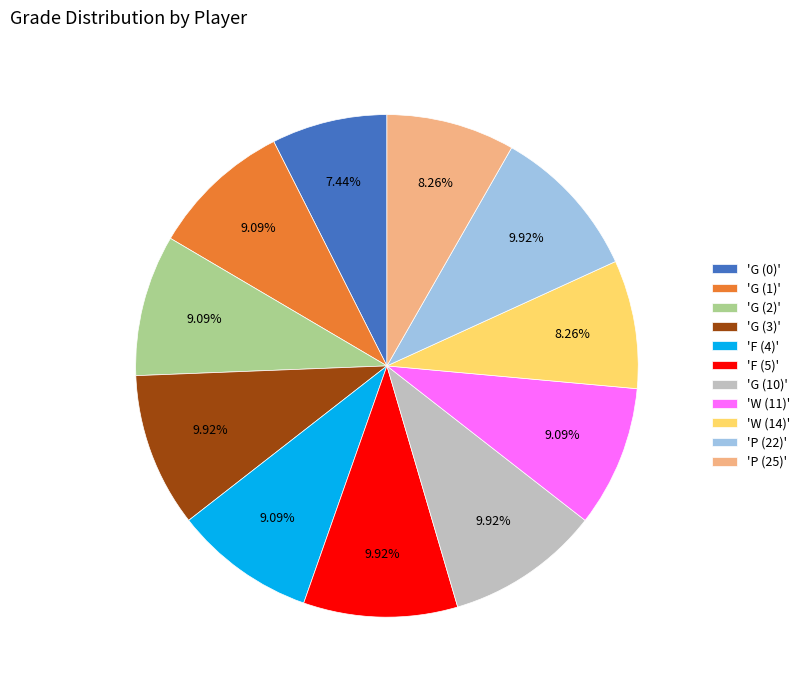

Does 'P (22)' represent more than half of the total?

No